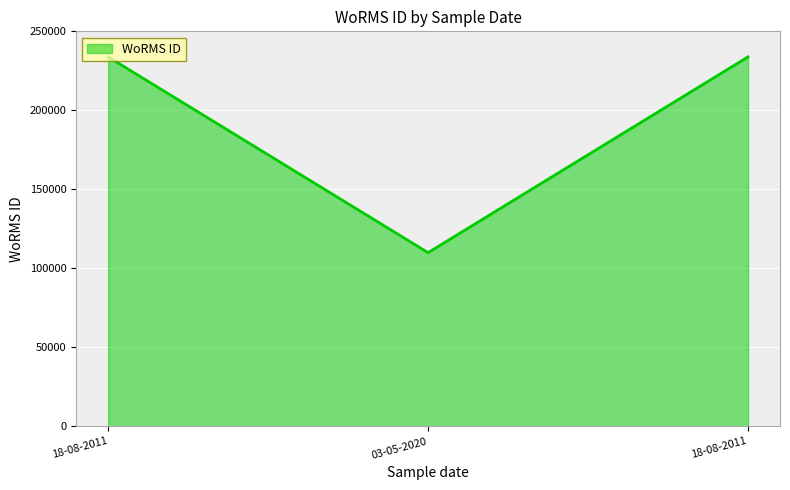

Reading left to right, extract all data points from this chart.

18-08-2011=233820	03-05-2020=109925	18-08-2011=233820